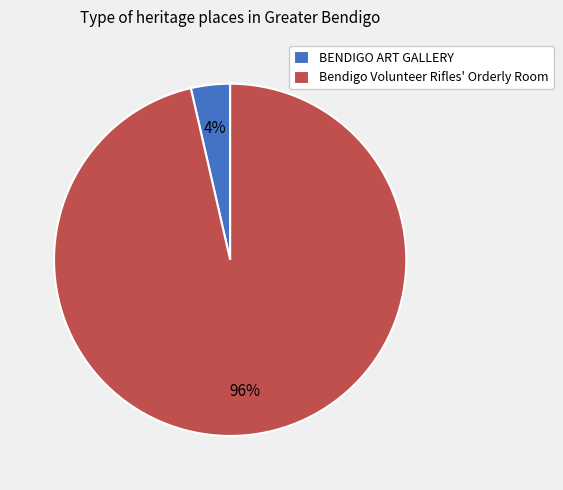

To the nearest percent, what is the combined percentage of Bendigo Volunteer Rifles' Orderly Room and BENDIGO ART GALLERY?

100%